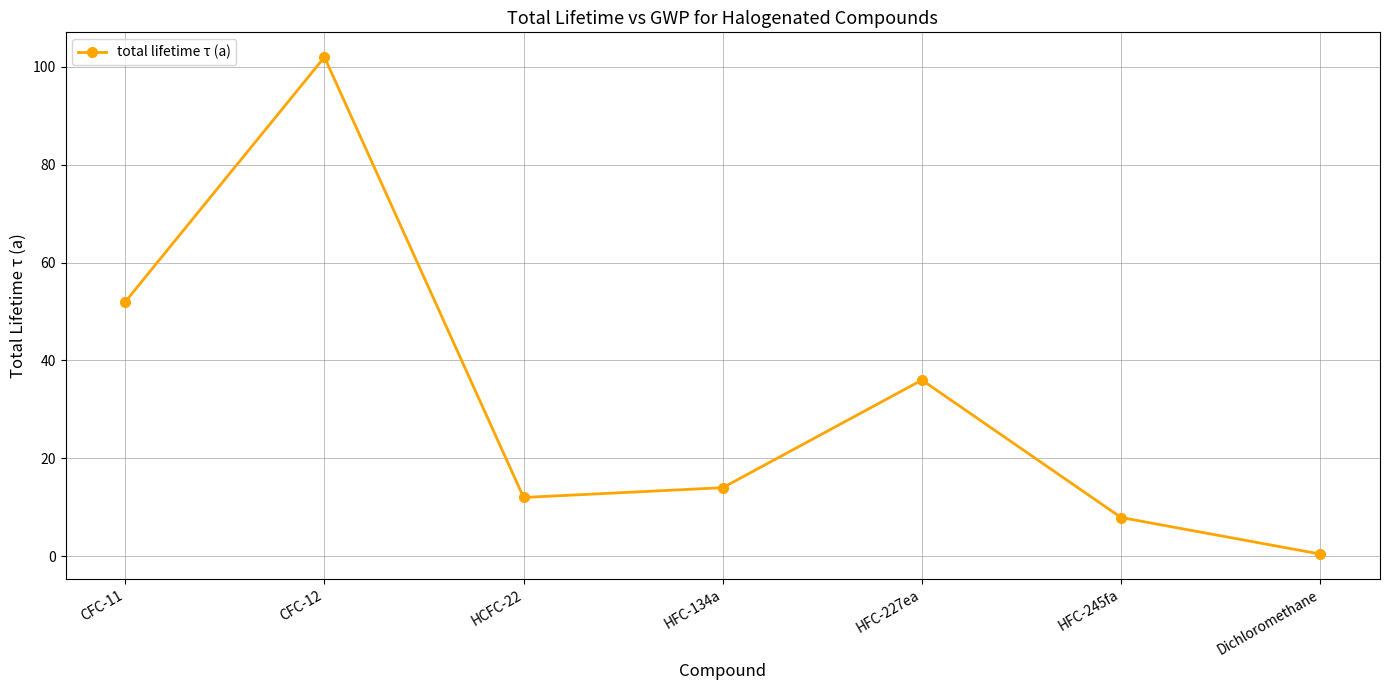

How many data points does each series have?

7